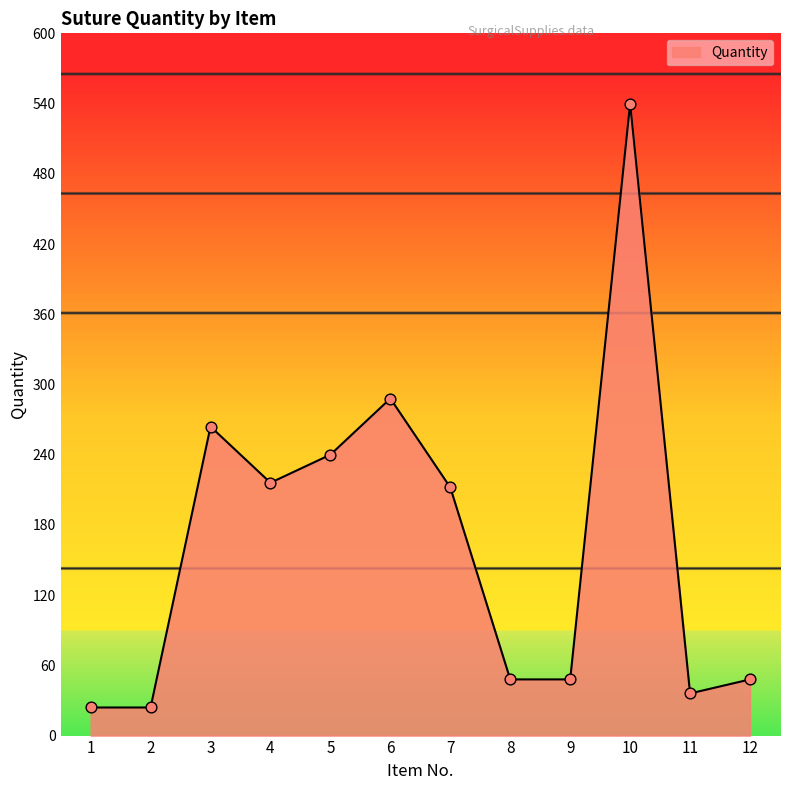

Which has a higher value, 7 or 12?

7